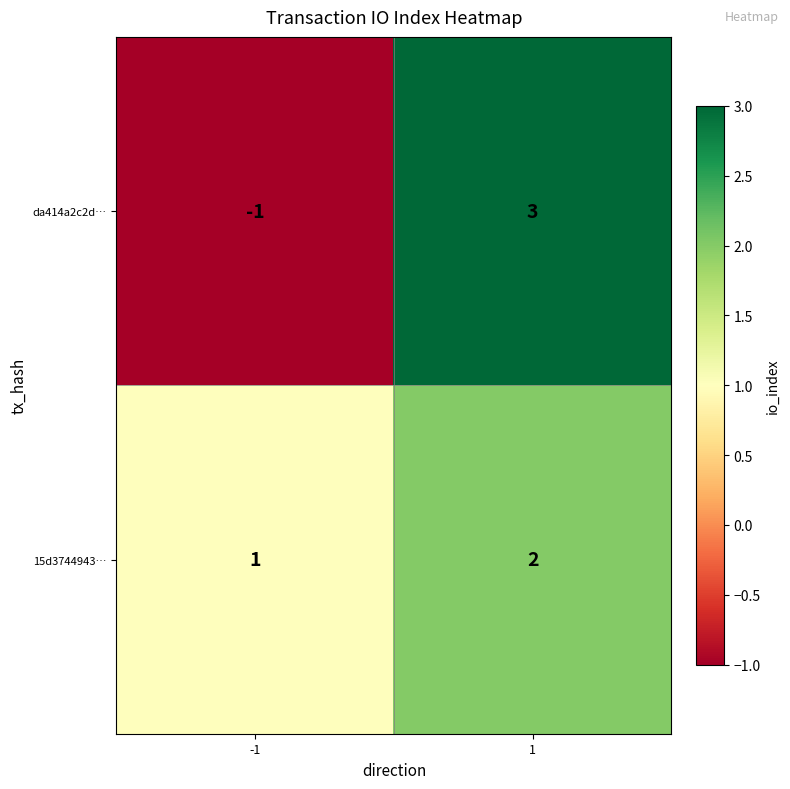

The value of 15d3744943… at 1 is 3. True or false?

False